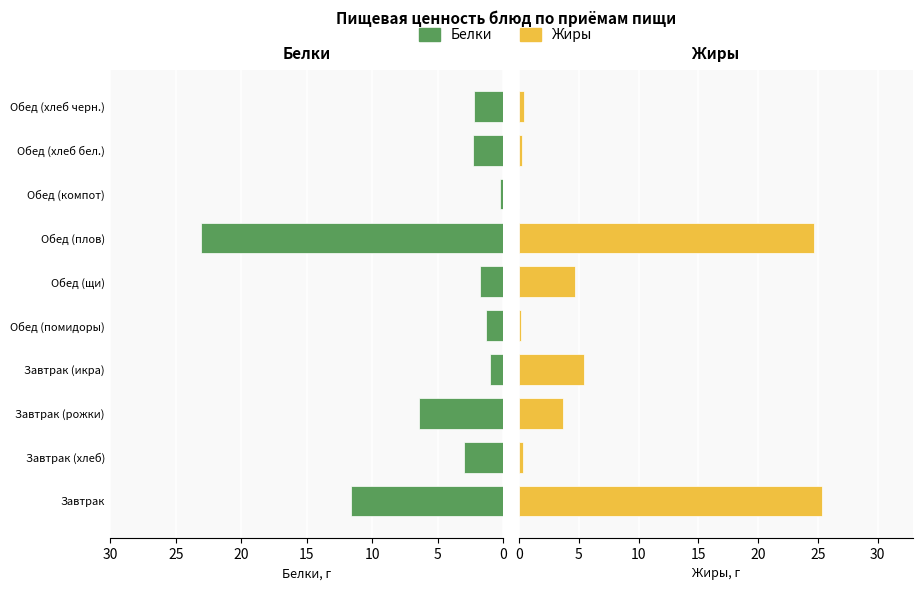

What is the average value of the Белки series?

5.3